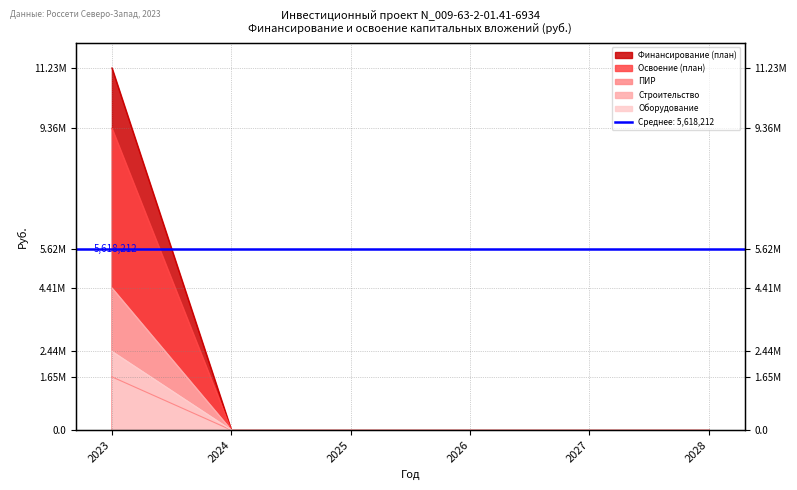

At how many categories does at least one series exceed 3781713?

1